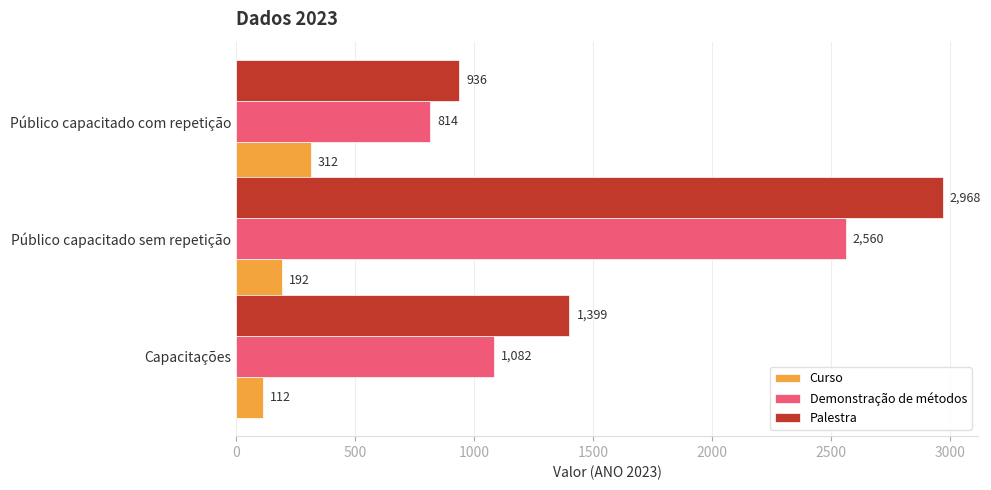

What is the average value of the Demonstração de métodos series?

1485